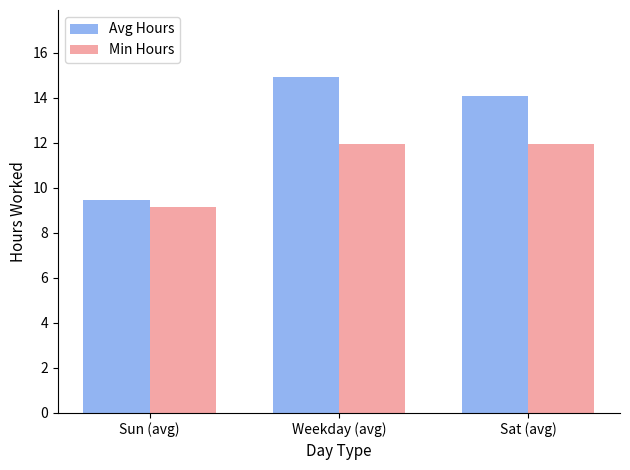

Which category has the highest value across all series?

Weekday (avg)